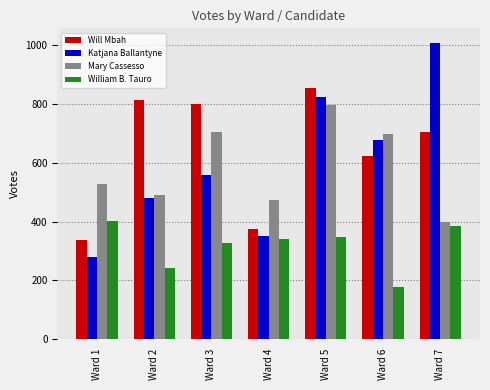

What is the sum of the Mary Cassesso values at Ward 1 and Ward 6?

1225